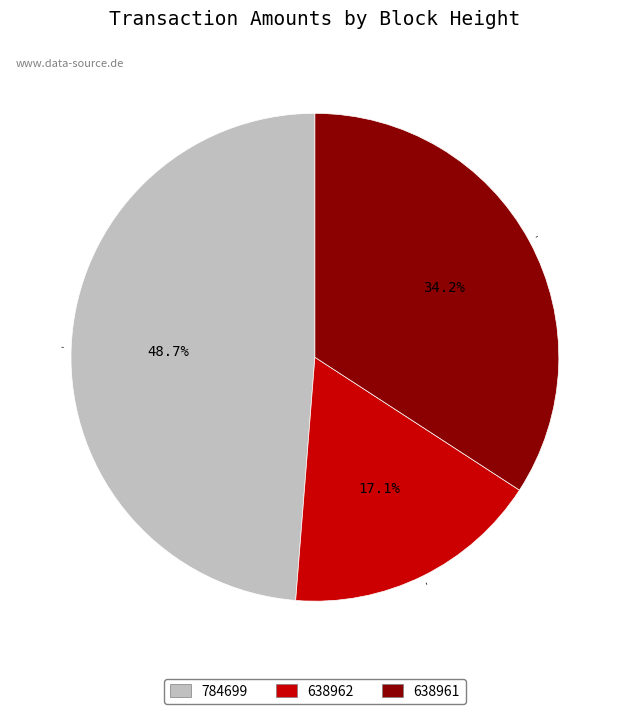

Is it true that 638962 is 6% of the pie?

False